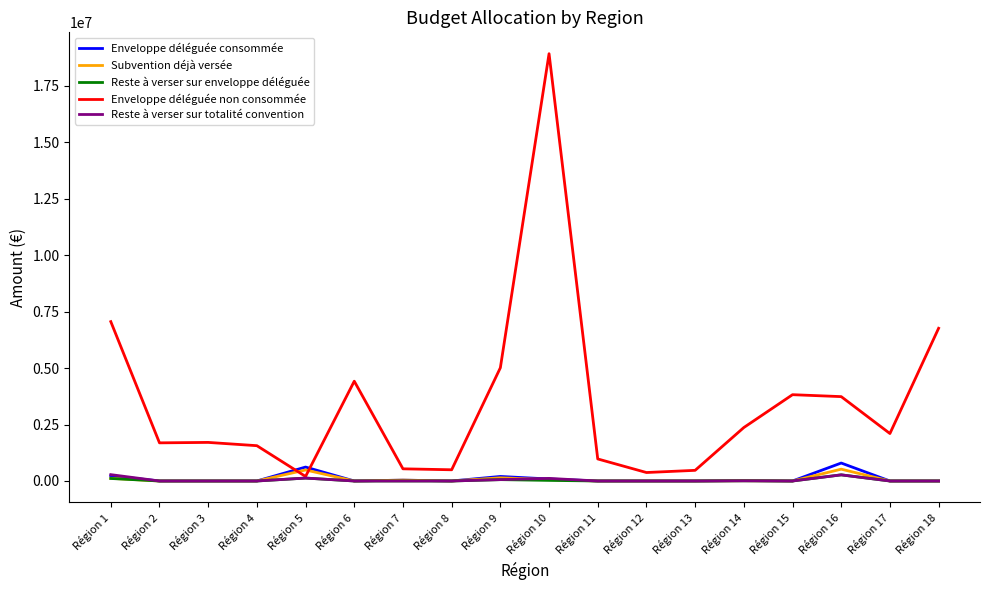

The value of Enveloppe déléguée consommée at Région 15 is 0.0. True or false?

True